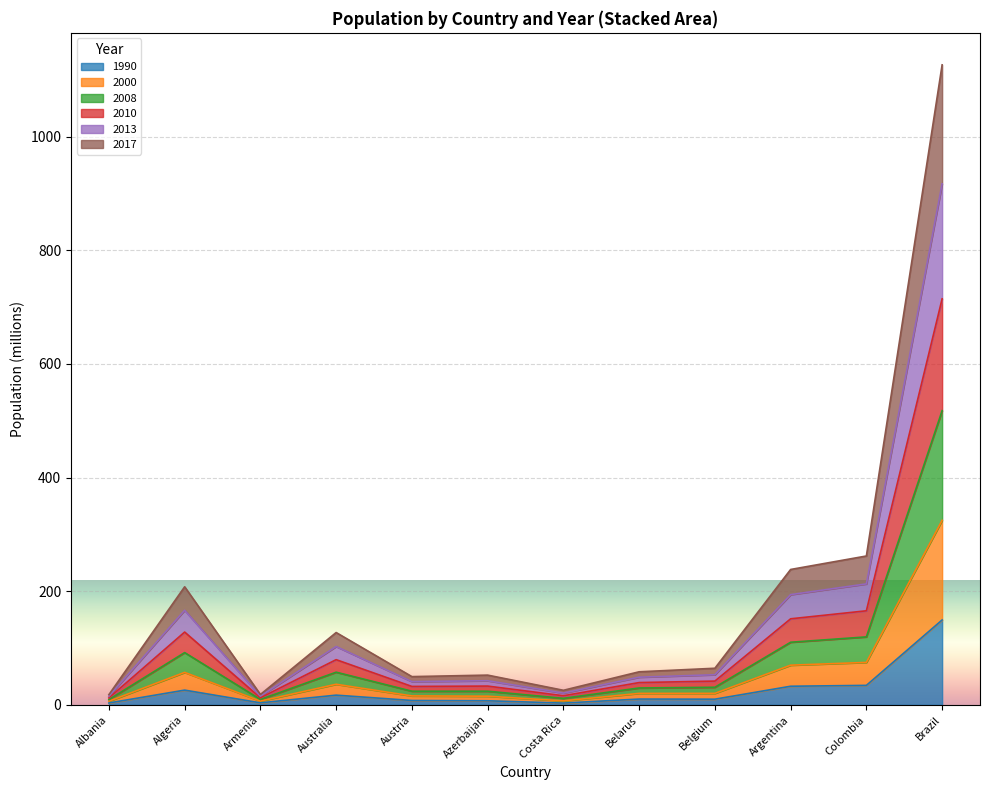

What is the maximum value for 1990?

149.4